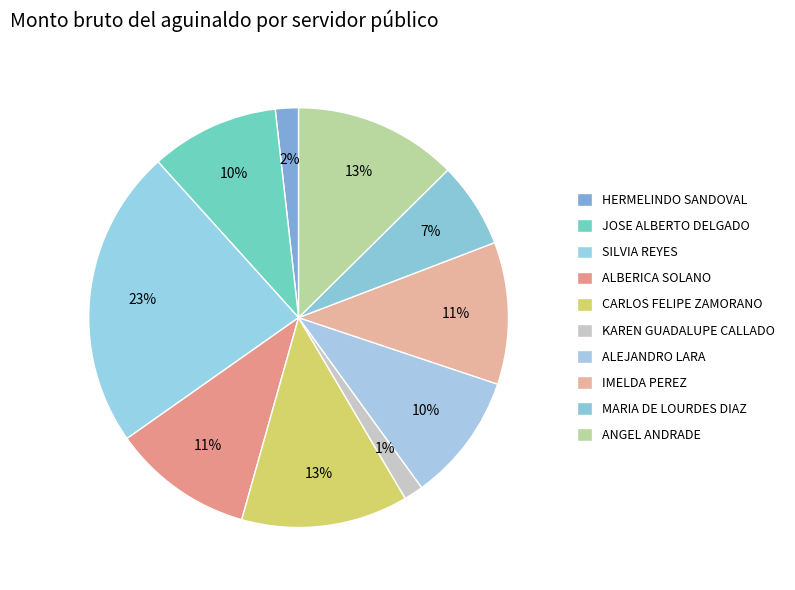

What percentage is the ALBERICA SOLANO slice, to the nearest percent?

11%